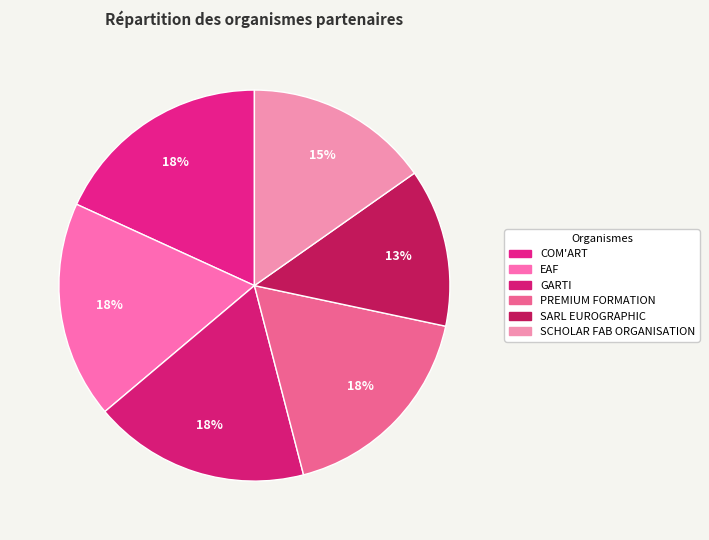

Is it true that PREMIUM FORMATION is 18% of the pie?

True